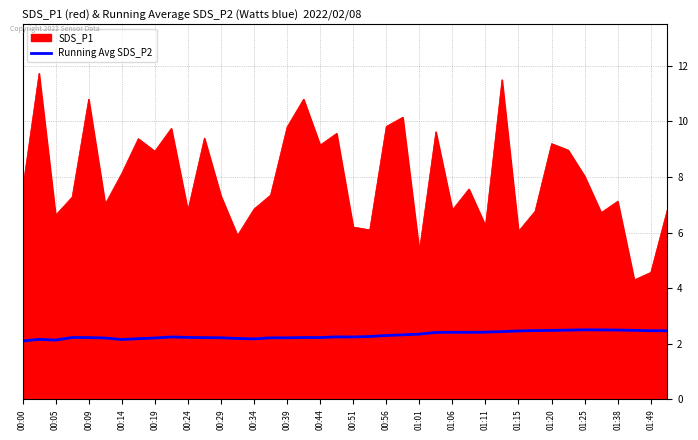

True or false: Running Avg SDS_P2 and SDS_P1 cross at least once.

False